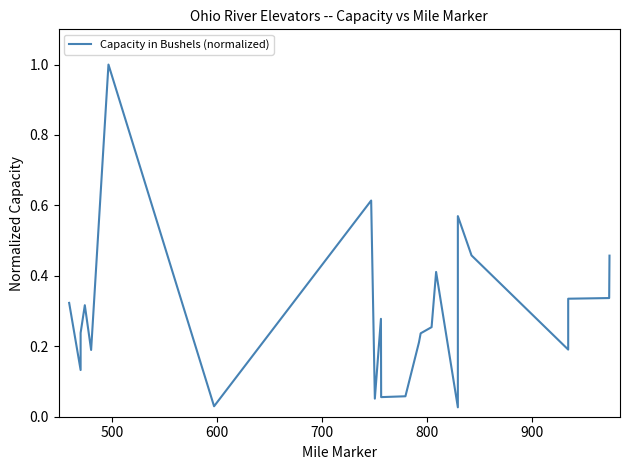

Does the chart have visible grid lines?

No